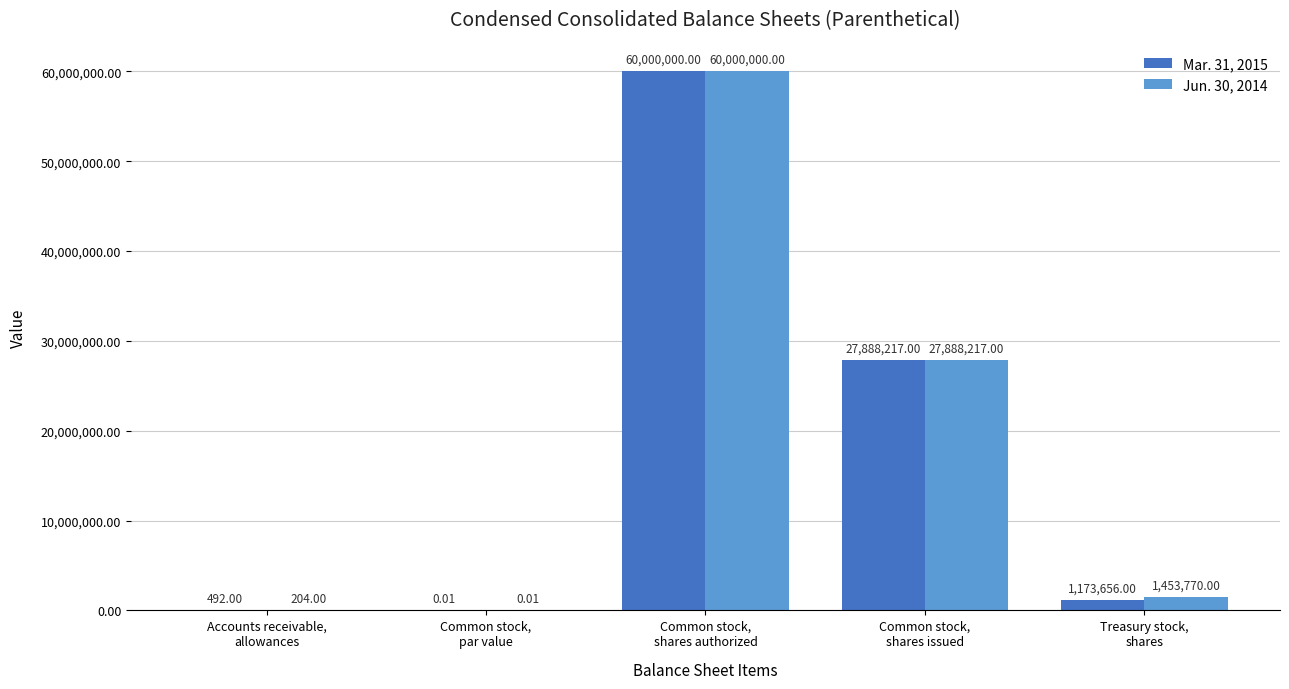

At which category is the sum across all series the highest?

Common stock,
shares authorized